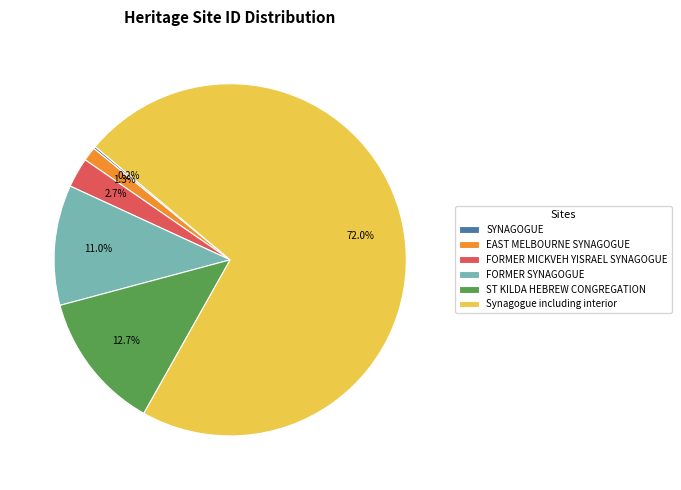

Does Synagogue including interior account for over 50% of the chart?

Yes